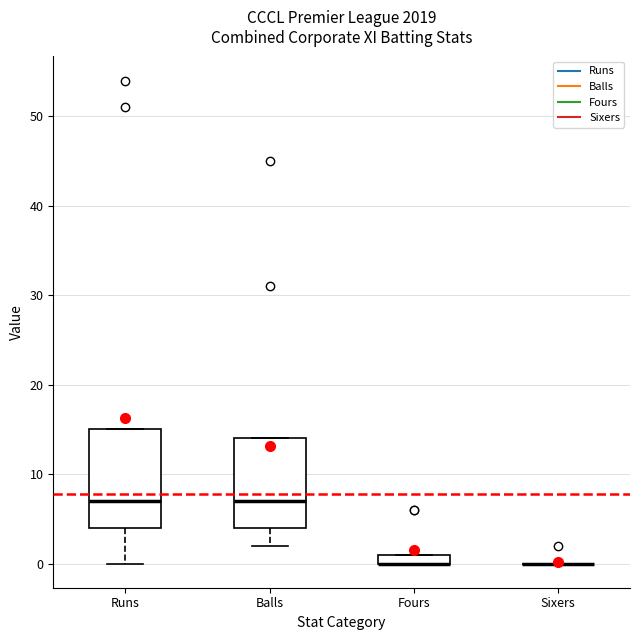

Which box is the tallest, from its lower edge to its upper edge?

Runs